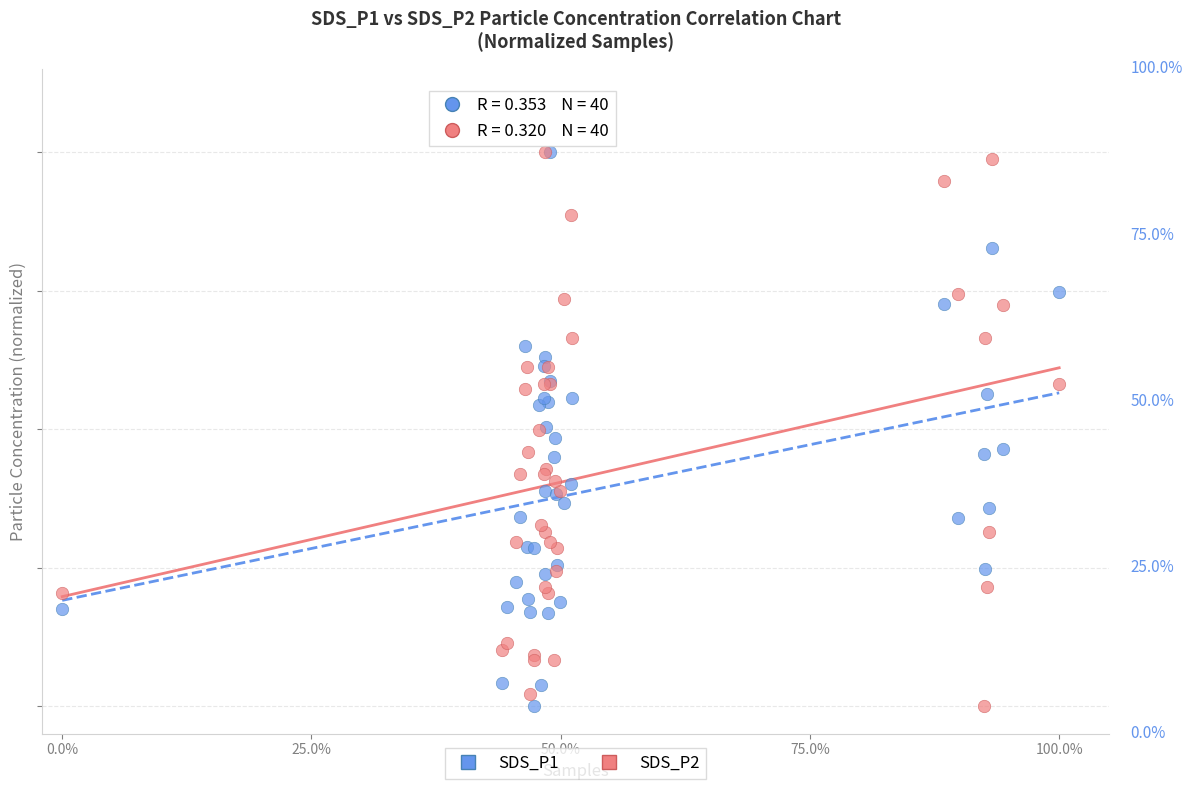

What are all the series names shown in the legend?

SDS_P1, SDS_P2